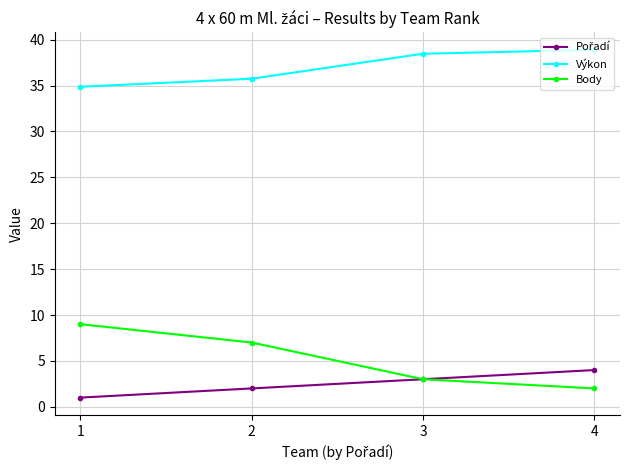

What is the spread (max minus min) of values at 3?

35.5